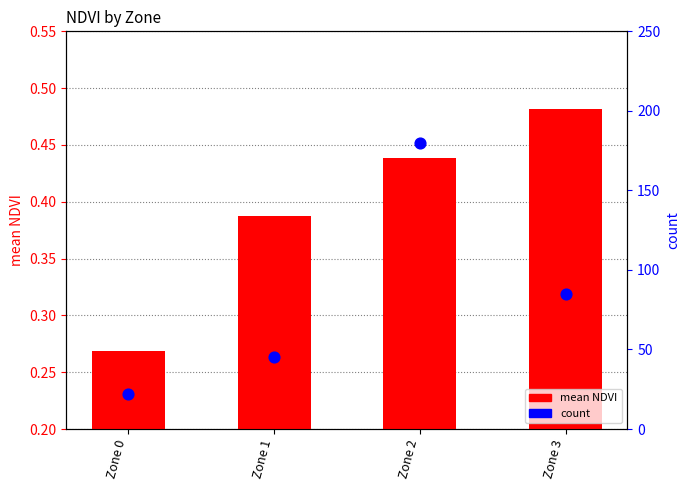

What is the total value across all series at Zone 2?

180.4